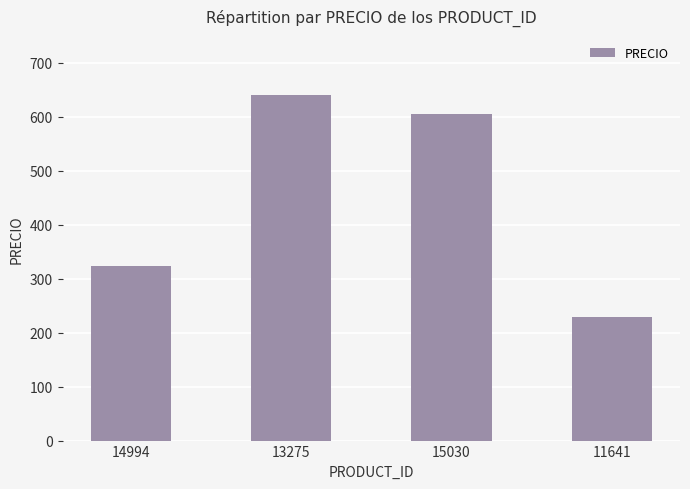

What value does the data have at 14994?

323